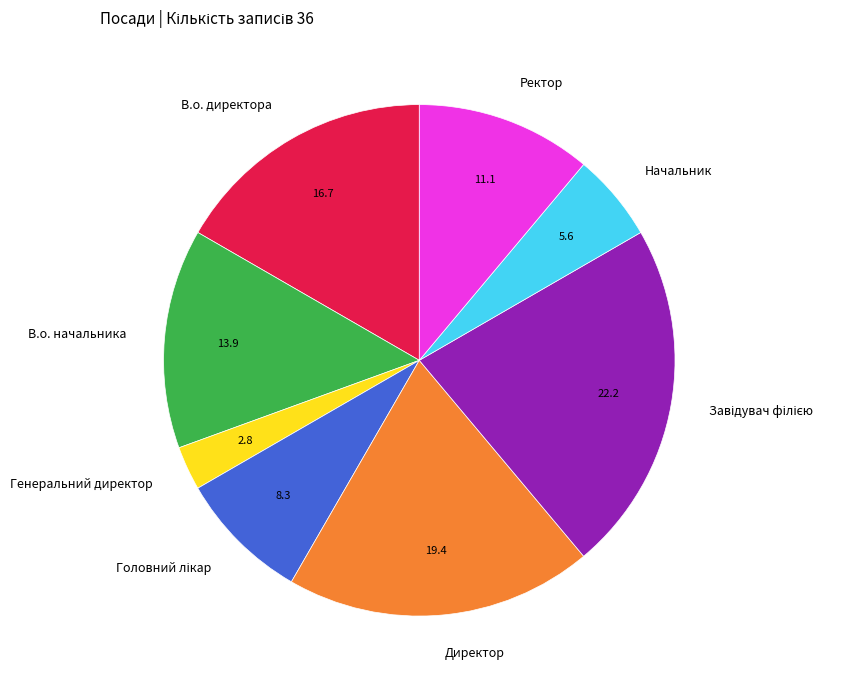

What is the ratio of the value at Директор to the value at В.о. директора?

1.2